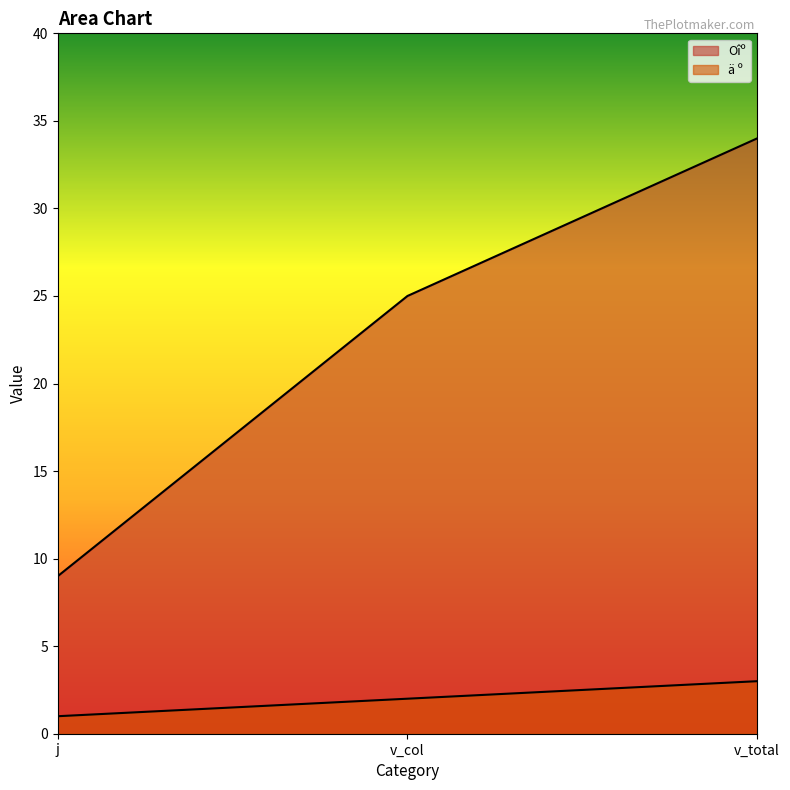

What is the maximum value for Oîº?

34